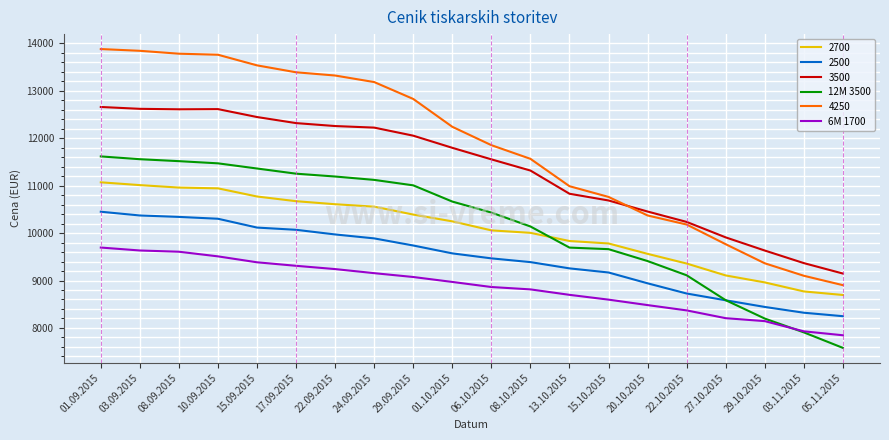

What are all the series names shown in the legend?

2700, 2500, 3500, 12M 3500, 4250, 6M 1700